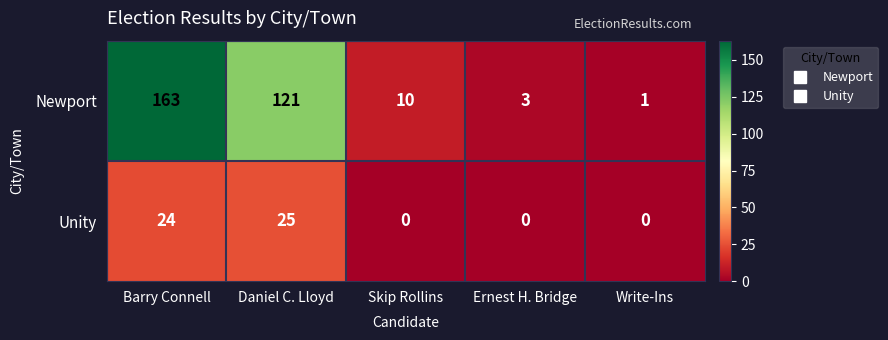

Which category has the lowest value in the Newport series?

Write-Ins